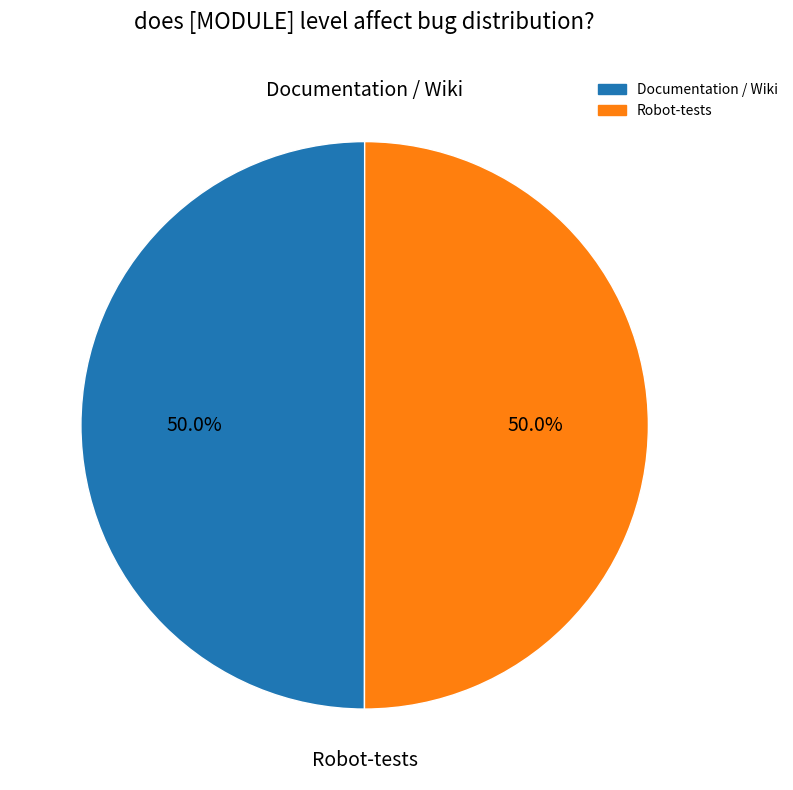

The Documentation / Wiki slice represents 50% of the pie. True or false?

True